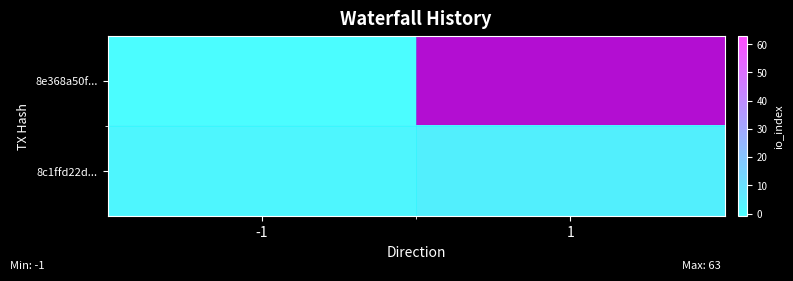

The value of 8c1ffd22d... at 1 is 5. True or false?

False